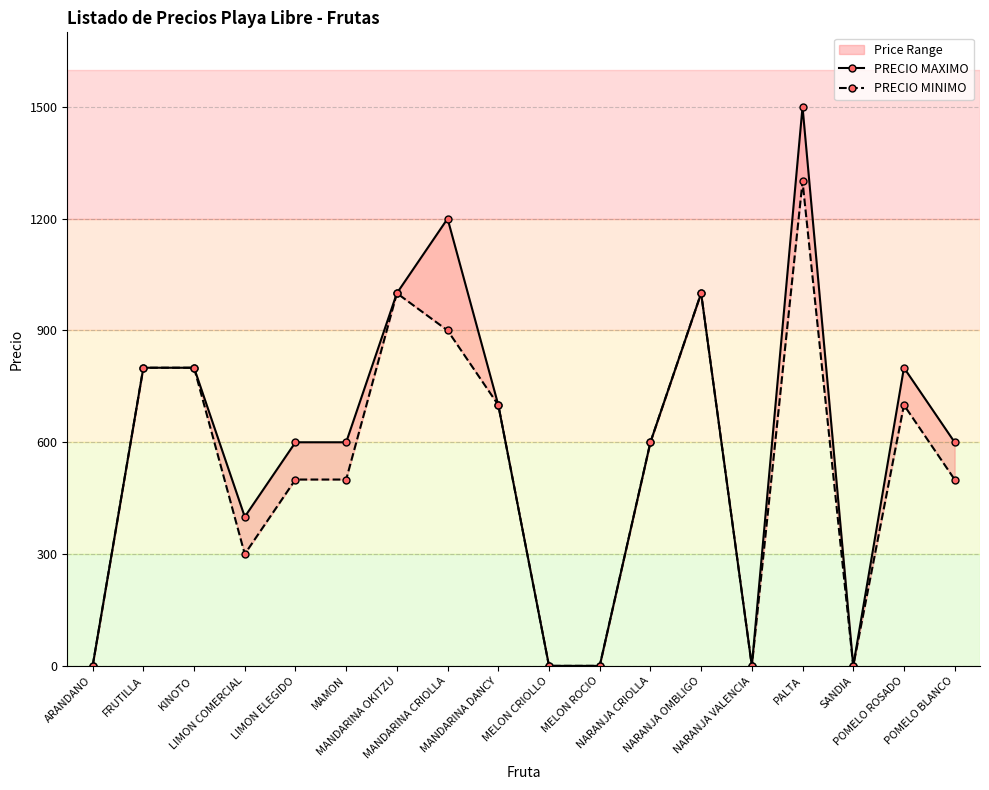

What is the average value of the PRECIO MINIMO series?

533